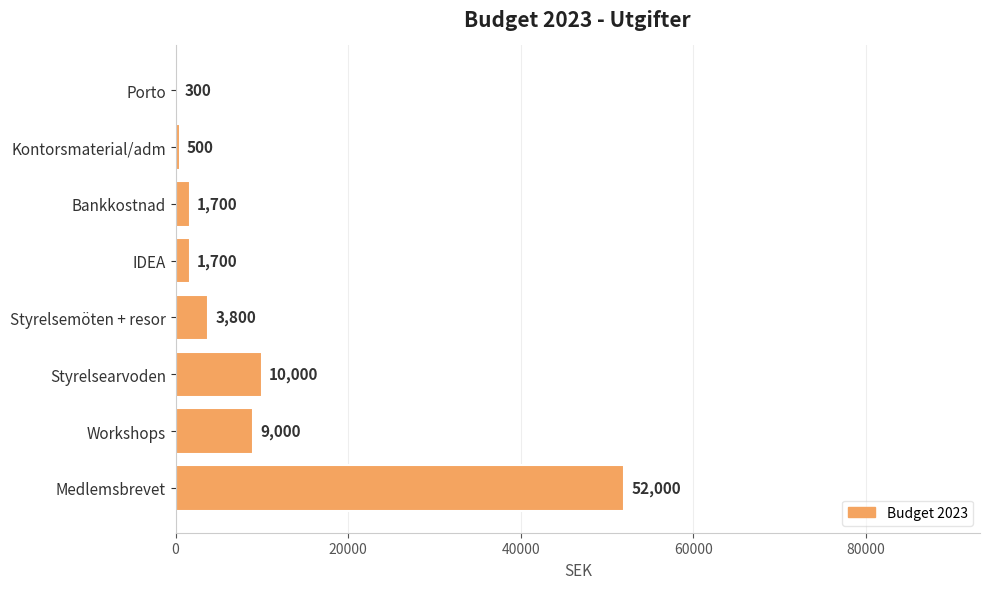

What is the sum of all values?

79000